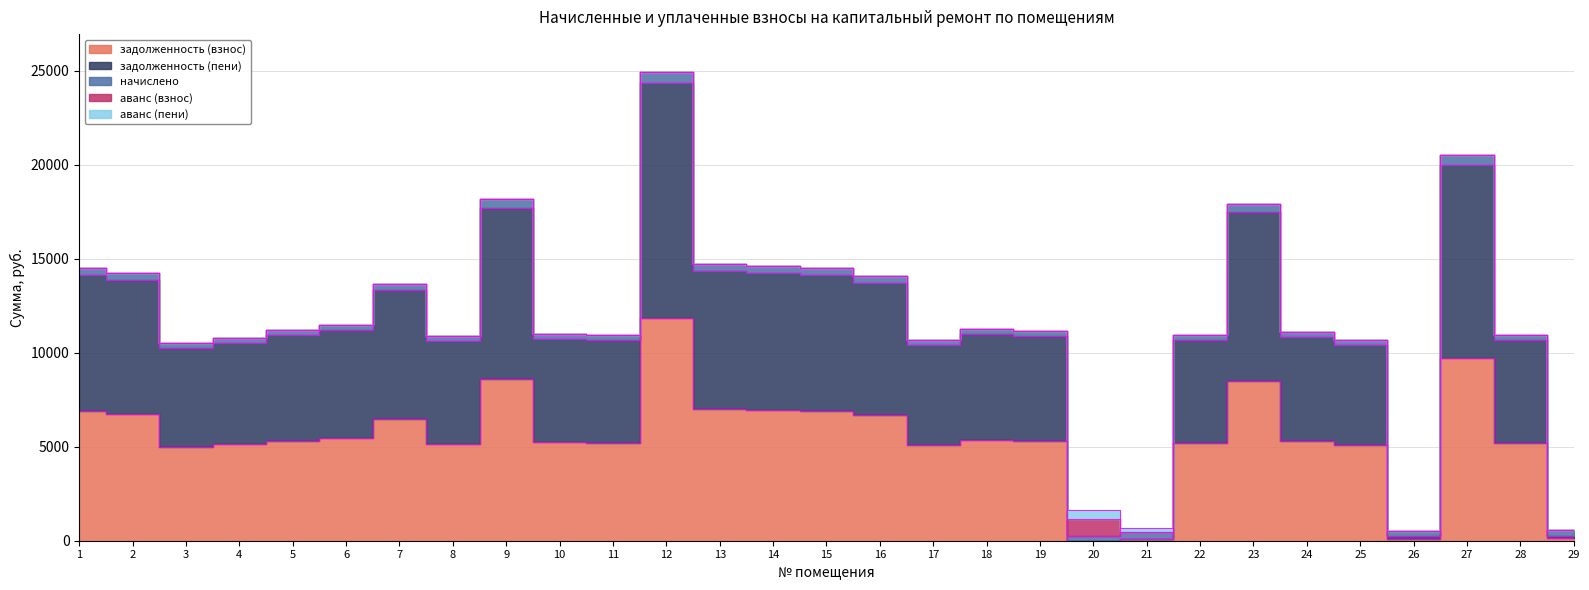

Which series has the largest total across all categories?

задолженность (пени)